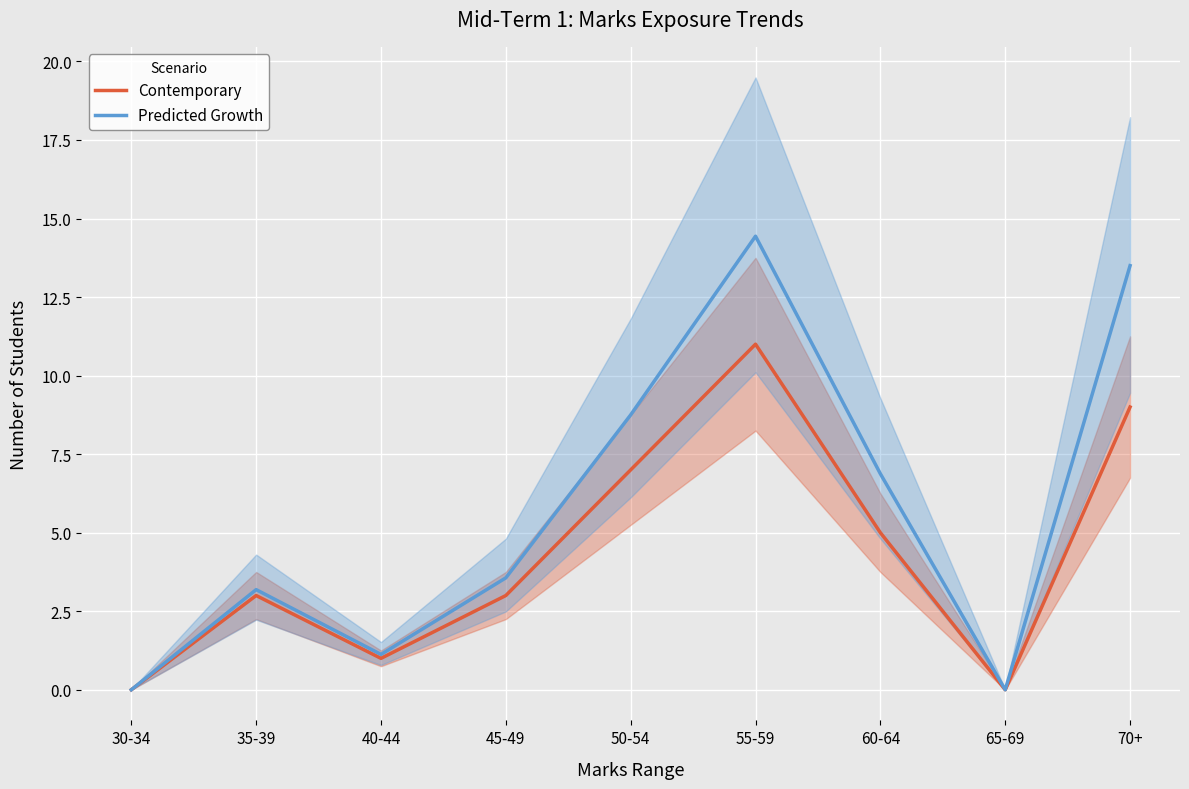

How many data points in Predicted Growth are above 3?

6